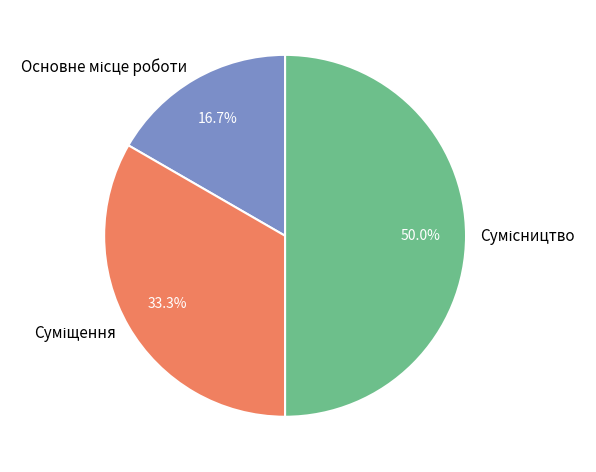

To the nearest percent, what is the combined percentage of Основне місце роботи and Сумісництво?

67%